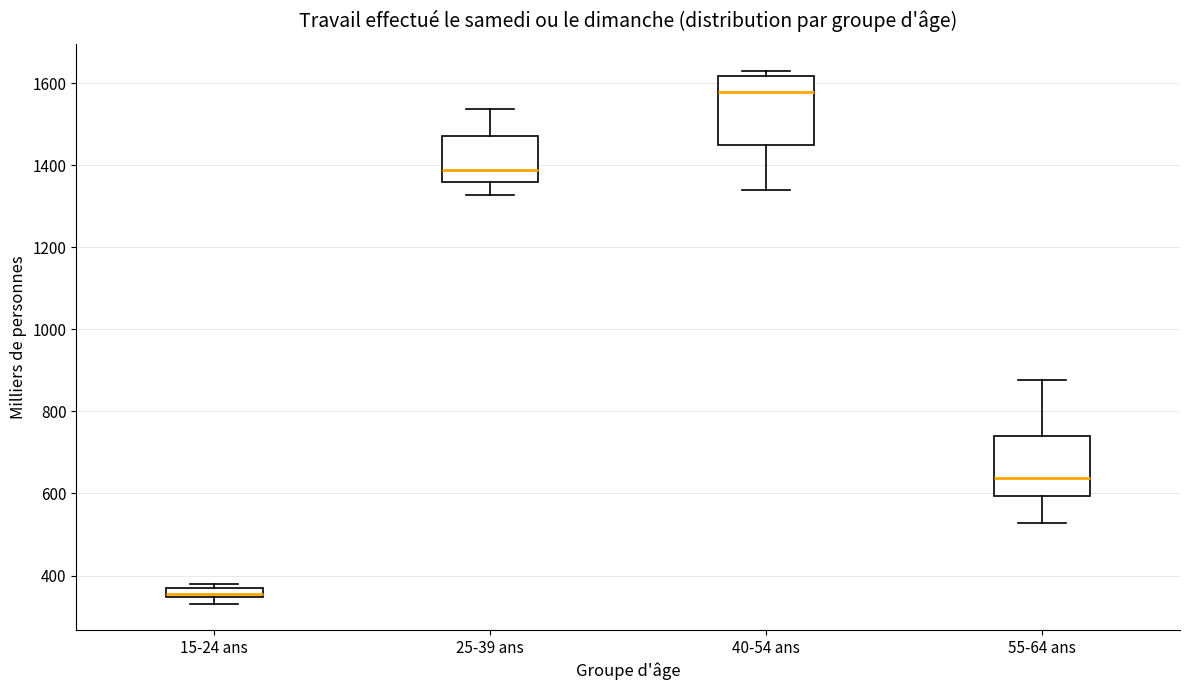

Which box is the tallest, from its lower edge to its upper edge?

40-54 ans